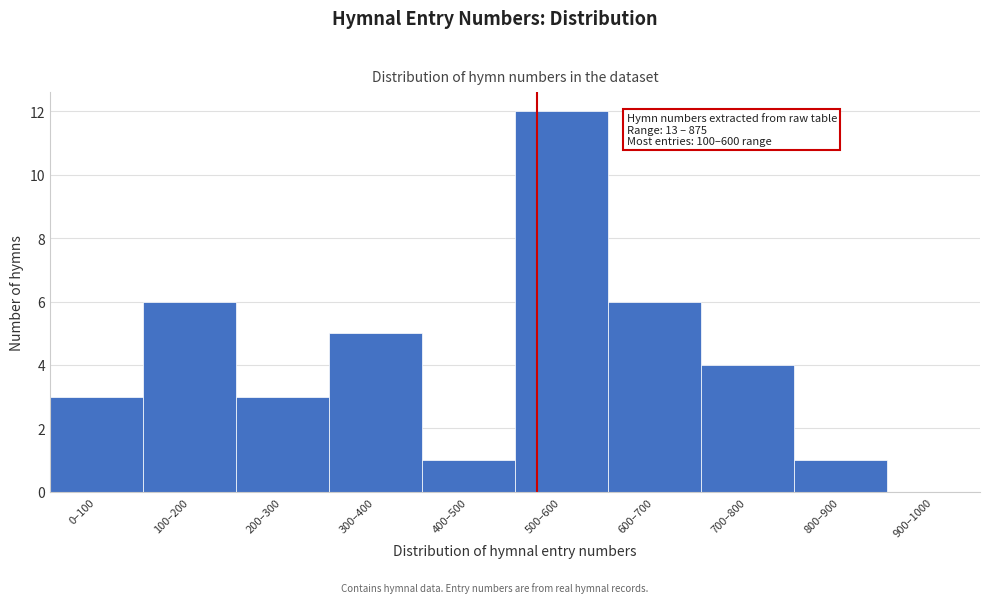

Reading left to right, transcribe all the data shown in this chart.

0–100=3	100–200=6	200–300=3	300–400=5	400–500=1	500–600=12	600–700=6	700–800=4	800–900=1	900–1000=0